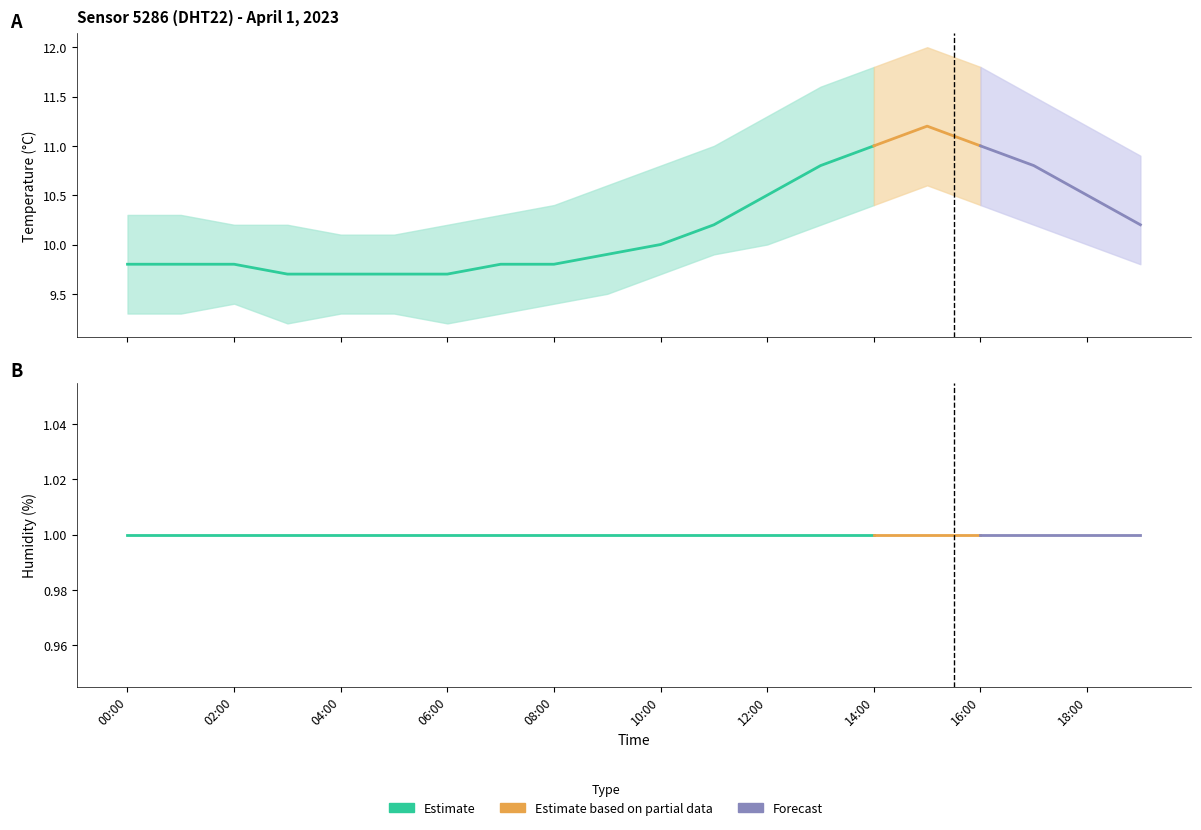

True or false: temperature_upper has a value of 7.4 at 09:00.

False